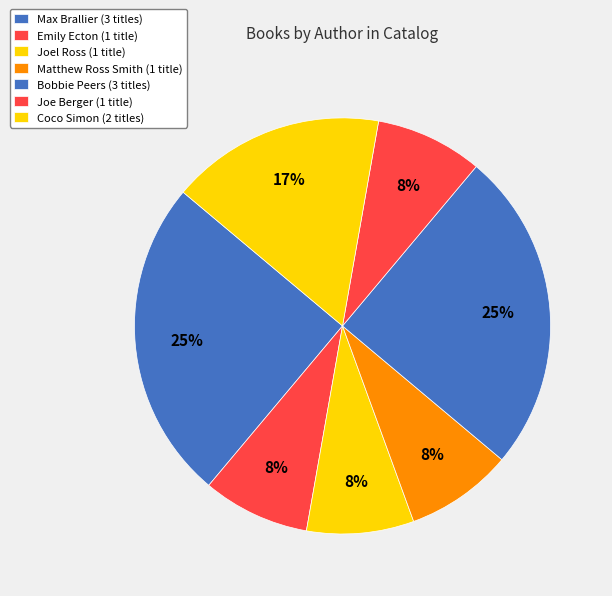

How many segments does this pie chart have?

7